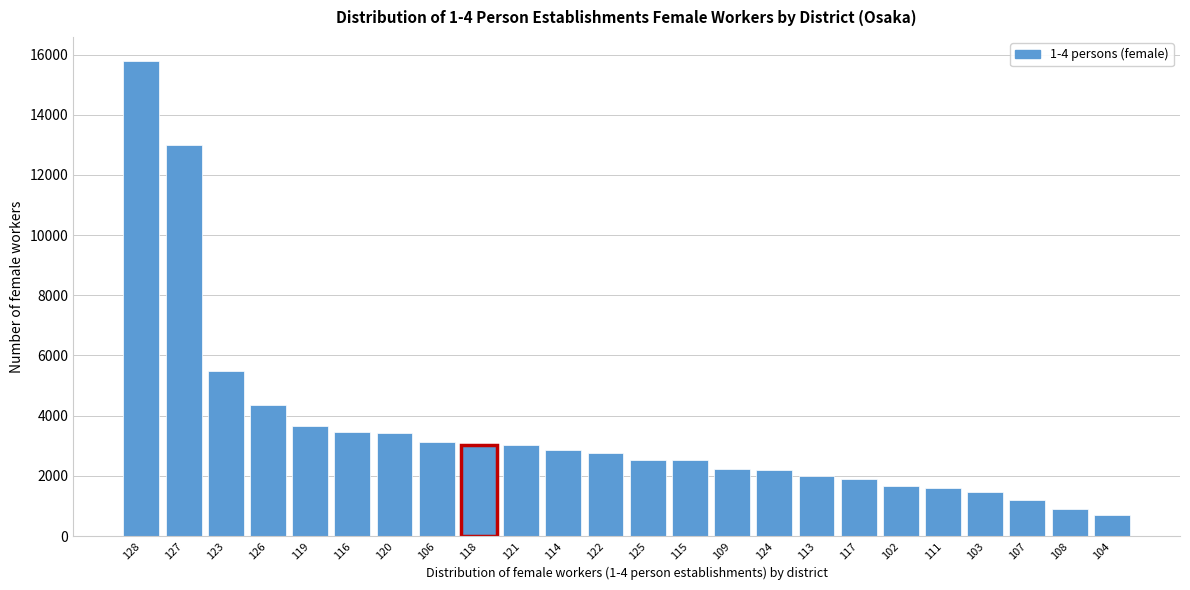

What is the smallest value displayed?

697